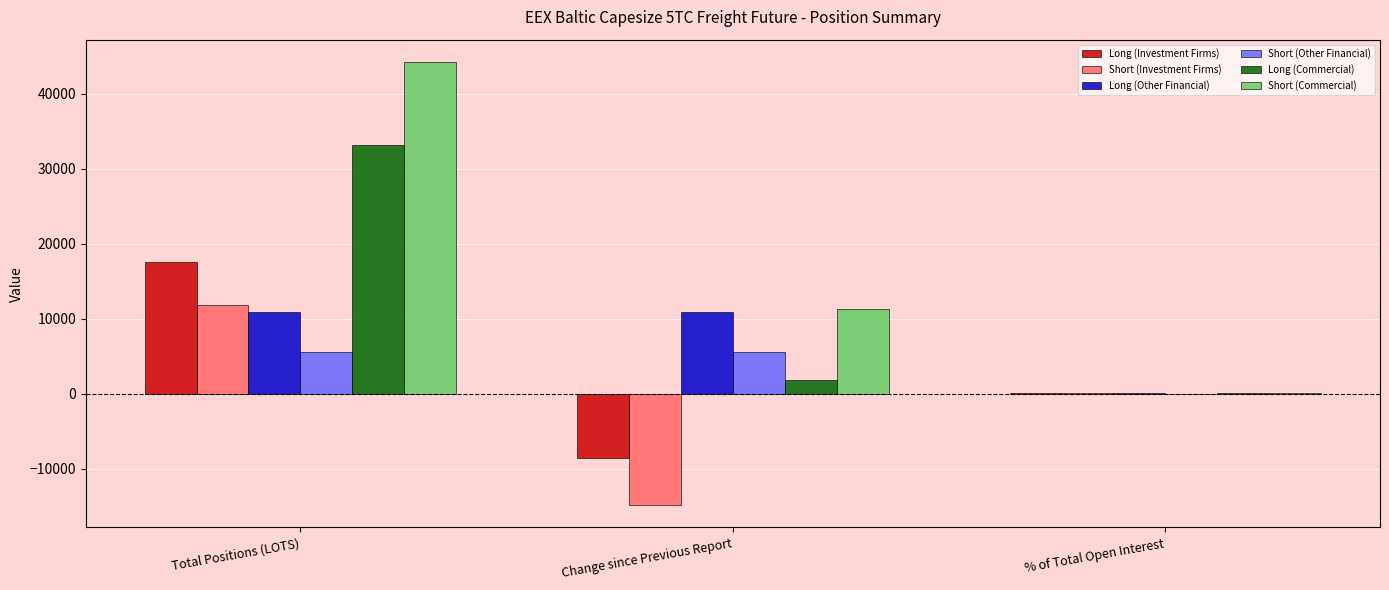

How many categories are shown in the chart?

3